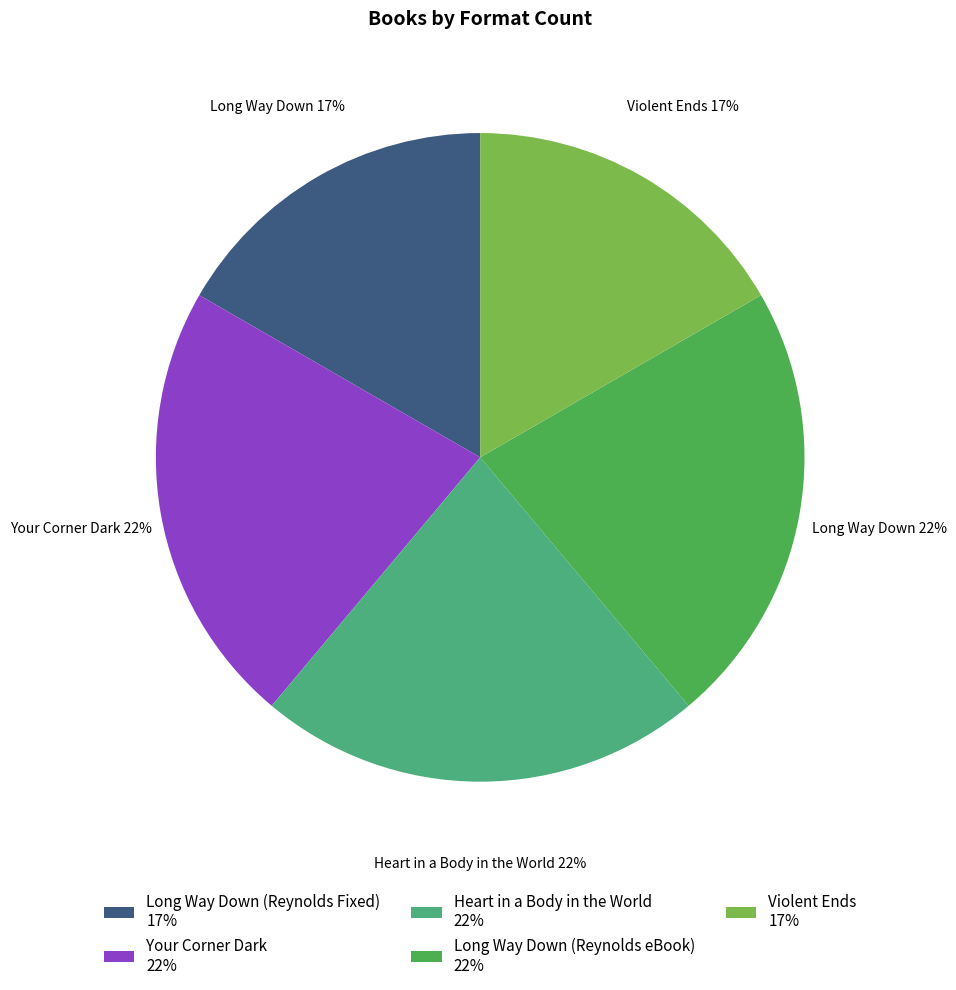

Is Heart in a Body in the World the majority of the pie?

No